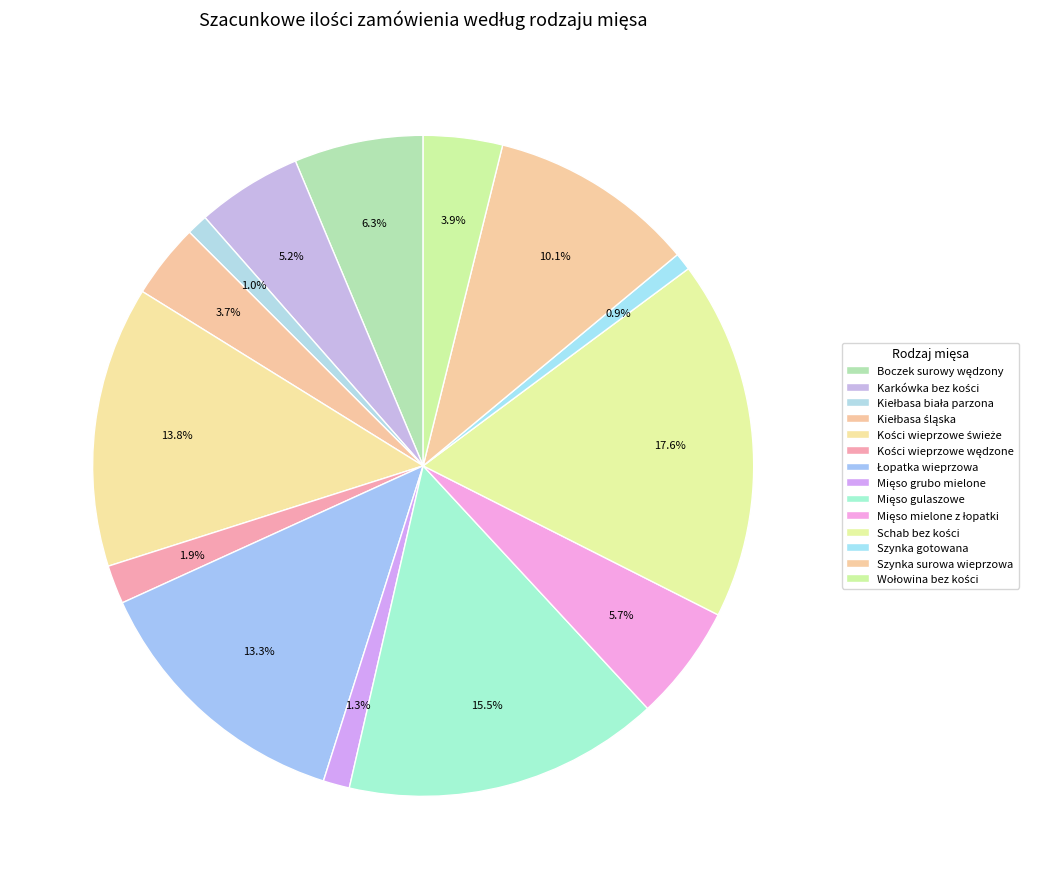

The Kości wieprzowe wędzone slice represents 1% of the pie. True or false?

False